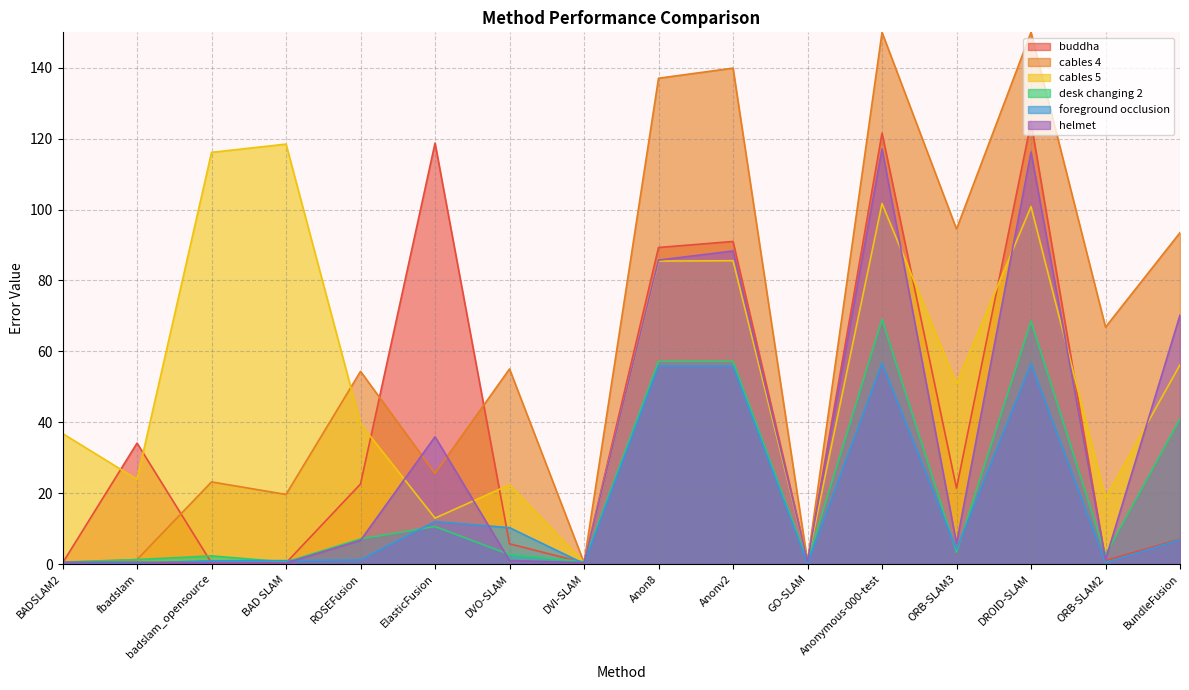

What is the minimum value for foreground occlusion?

0.1